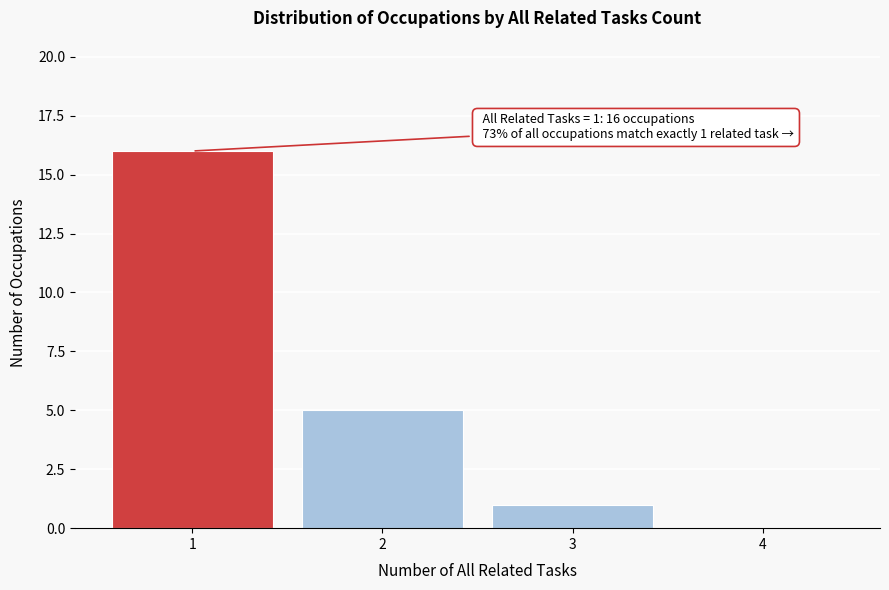

Reading left to right, transcribe all the data shown in this chart.

1=16	2=5	3=1	4=0